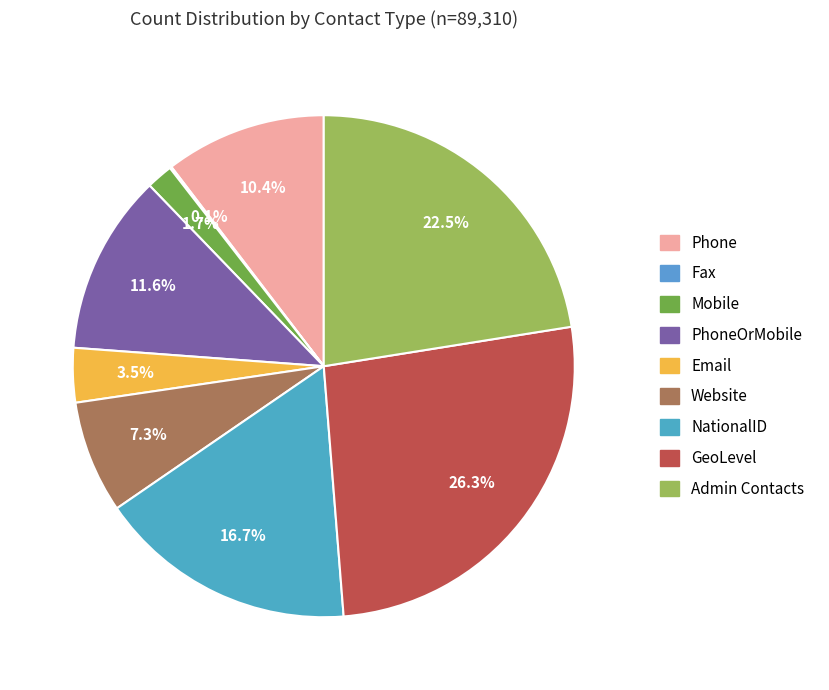

To the nearest percent, what portion does NationalID represent?

17%